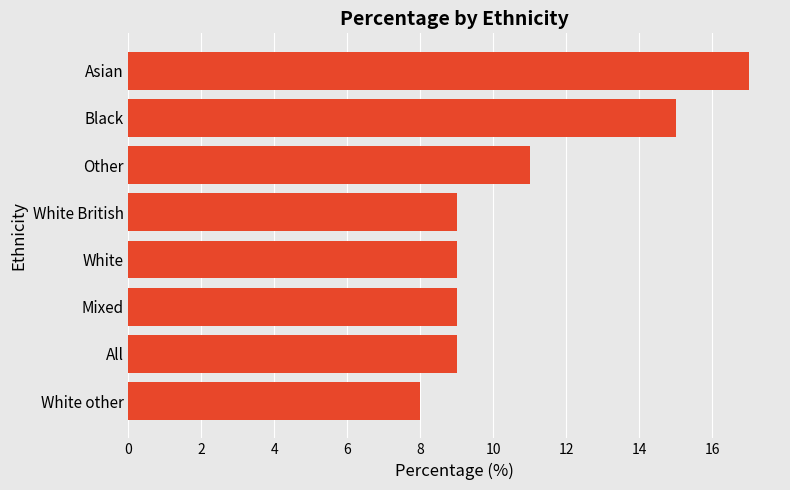

How many categories are shown in the chart?

8